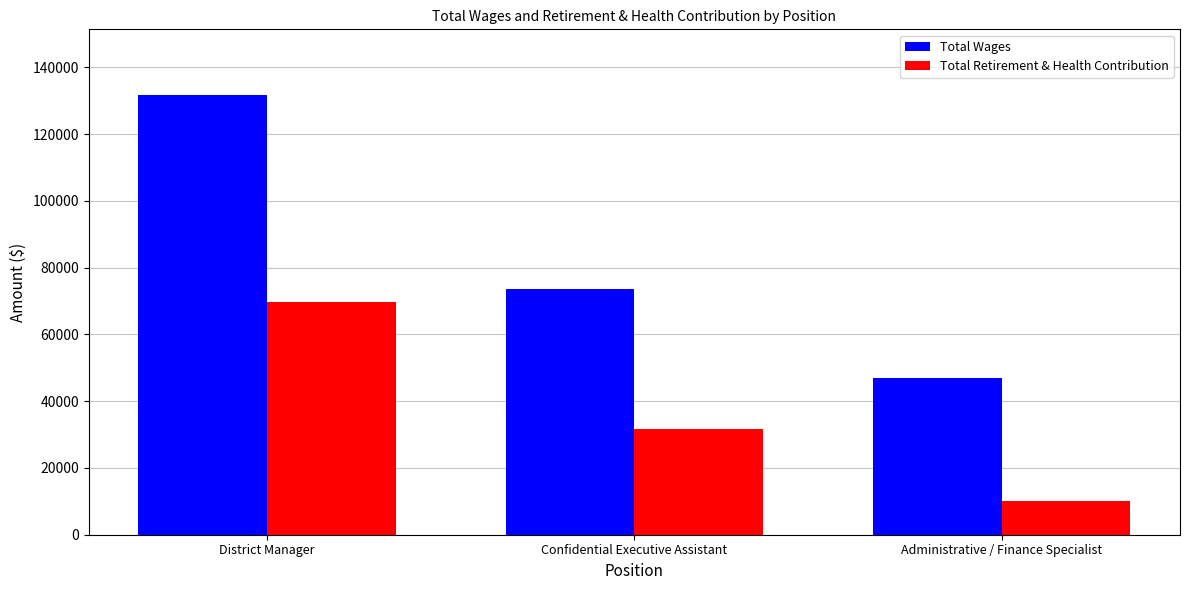

At which category does the chart reach its peak across all series?

District Manager